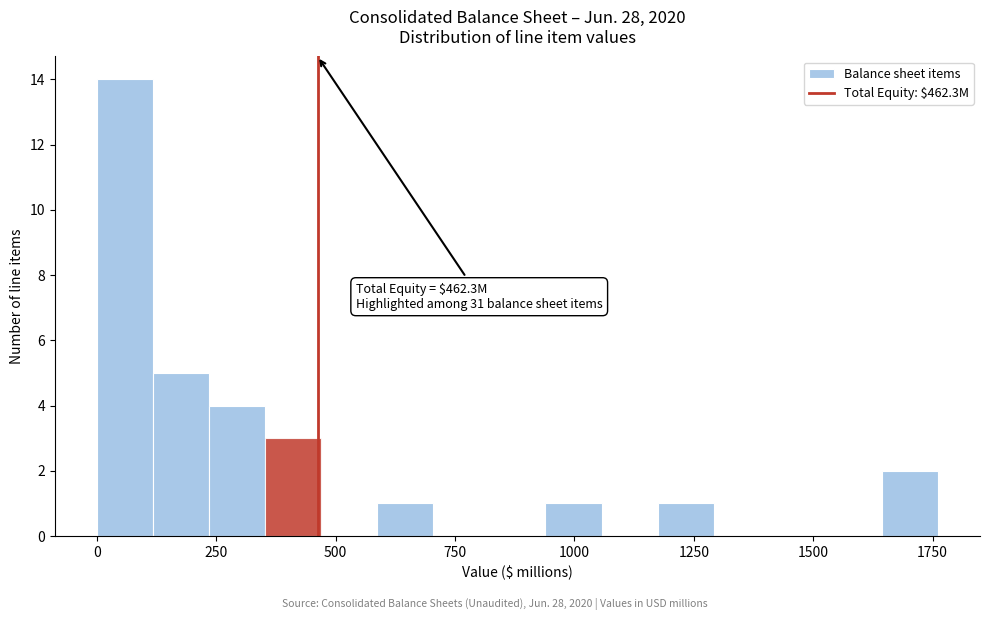

Around what value on the x-axis is the tallest bar? Give the approximate position of its centre, as read against the axis.

50